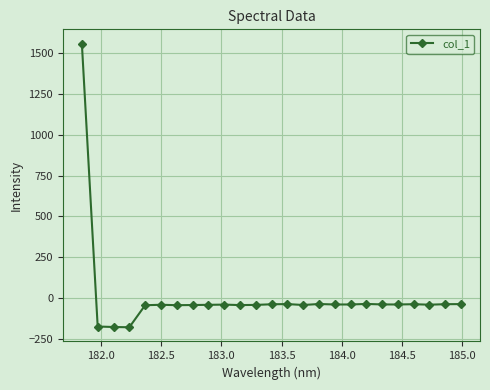

What is the value of the 20th point from the left?

-39.7